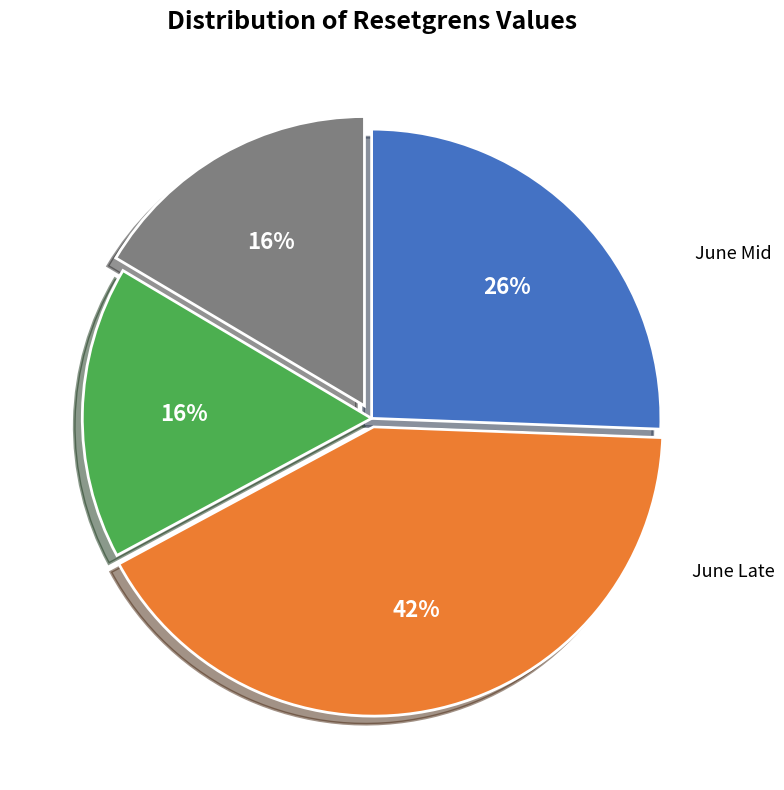

Is there any slice that represents more than half of the pie?

No